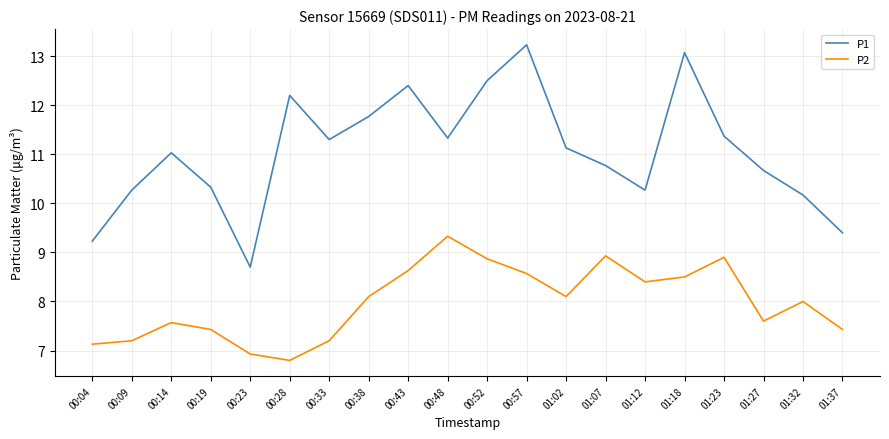

At which label is P1 closest to 10?

01:32